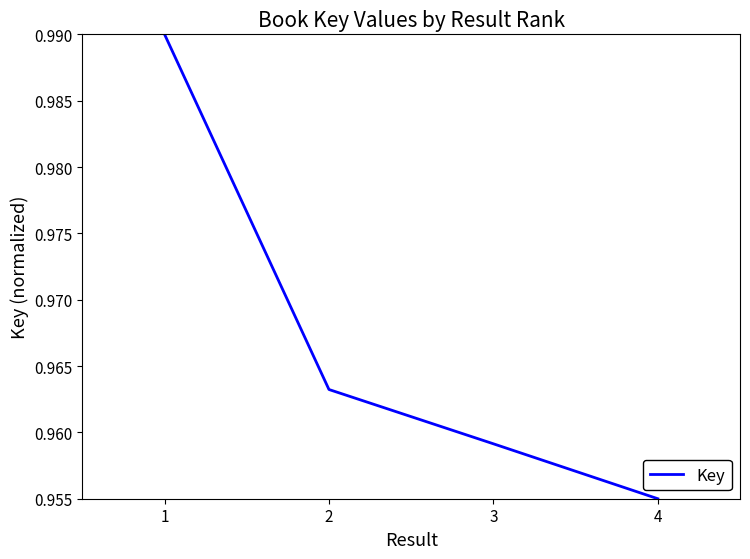

How many values are between 0 and 1?

4